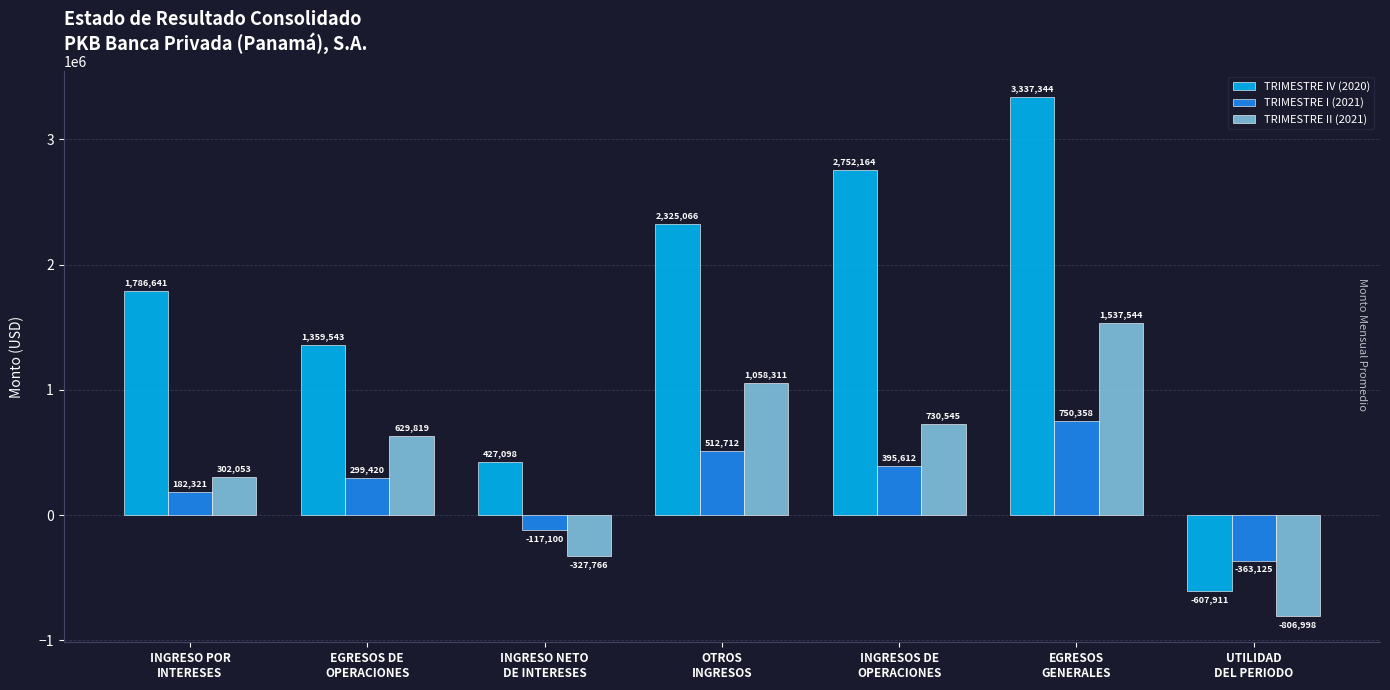

What value does the TRIMESTRE IV (2020) series have at EGRESOS
GENERALES?

3337343.7